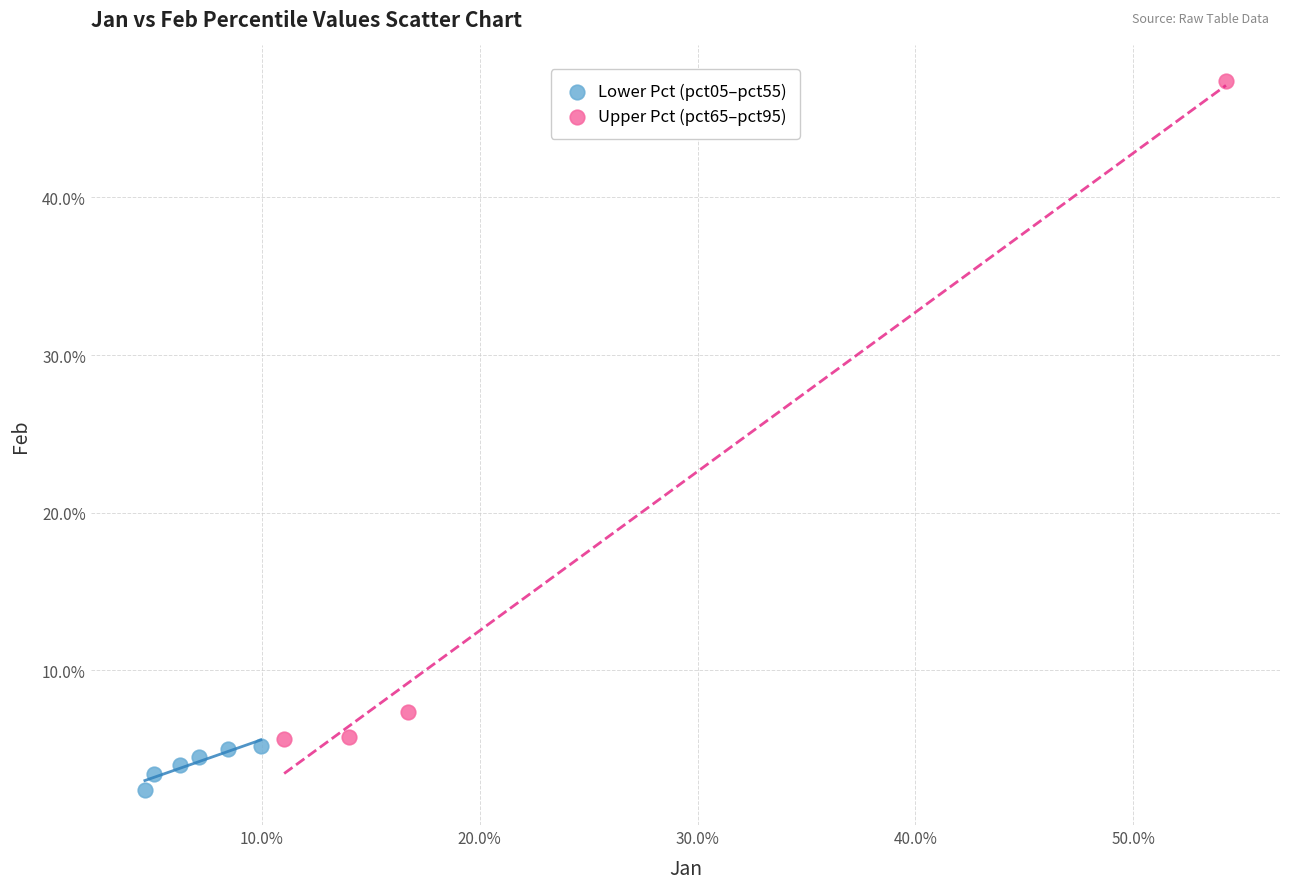

What are all the series names shown in the legend?

Lower Pct (pct05–pct55), Upper Pct (pct65–pct95)